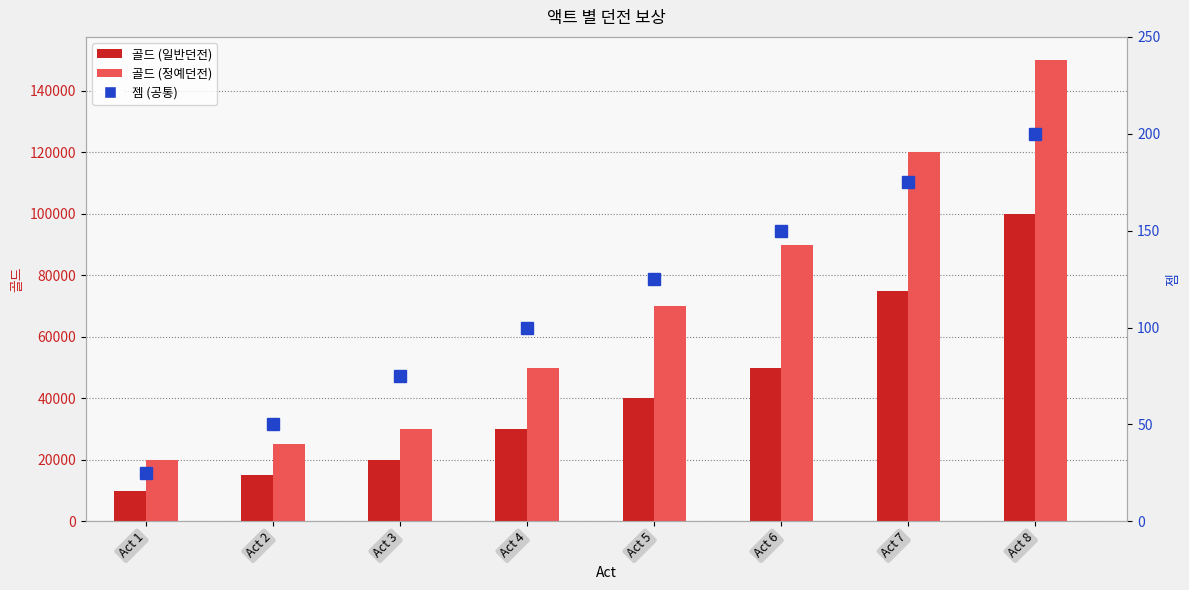

Which has a higher value, Act 1 or Act 5?

Act 5